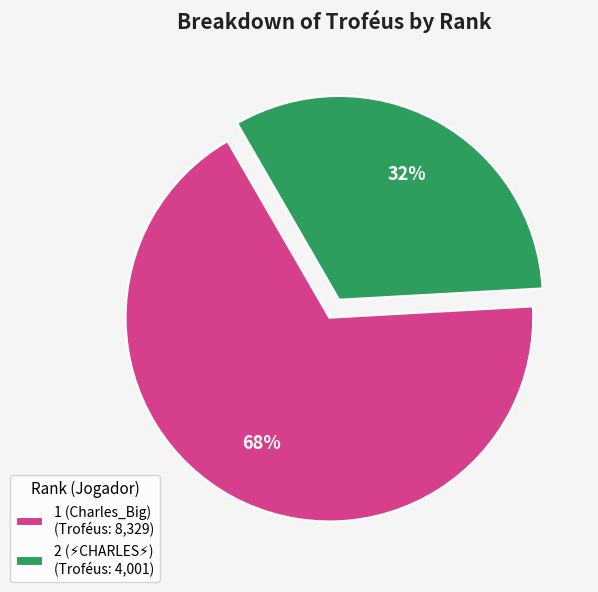

To the nearest percent, what is the average slice percentage?

50%